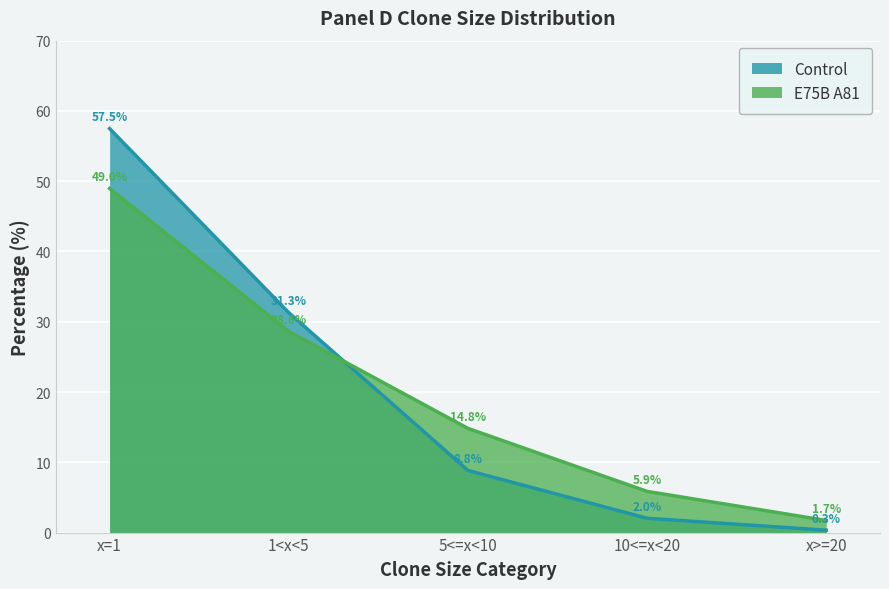

Which series ends up on top after the final intersection of E75B A81 and Control?

E75B A81